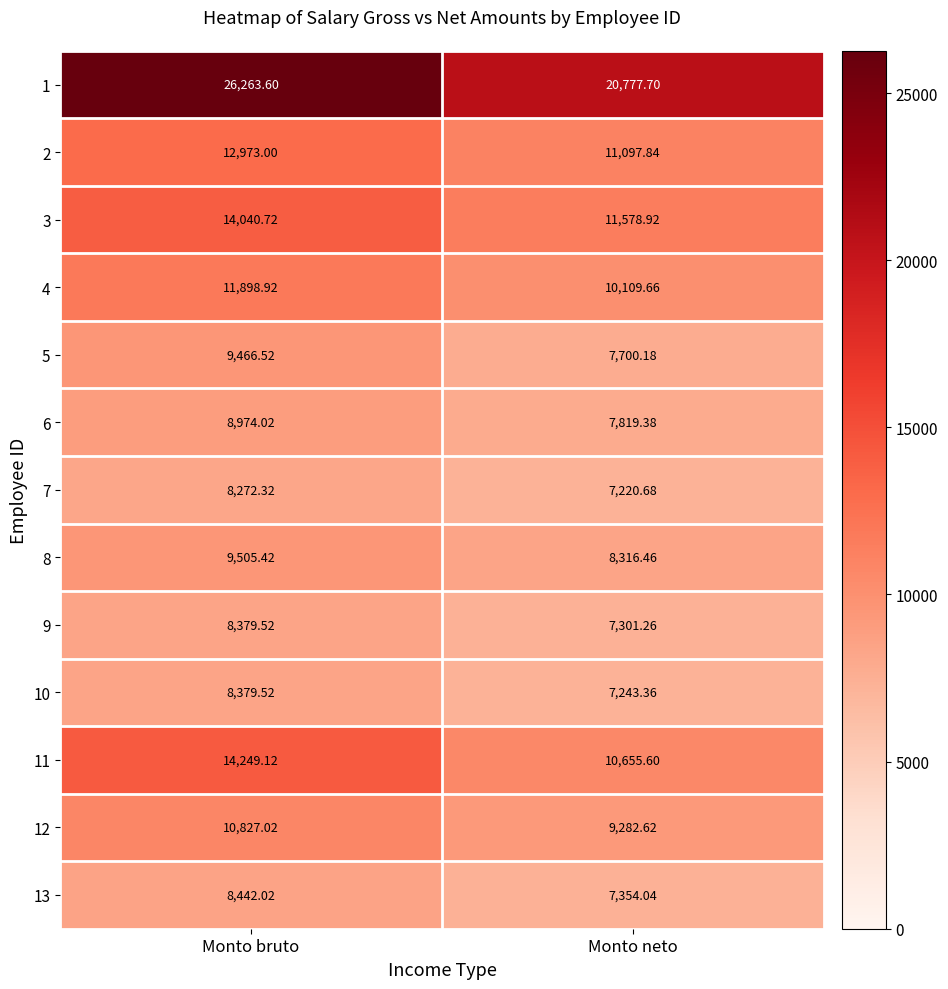

Where does the 7 series first go above 8272?

Monto bruto